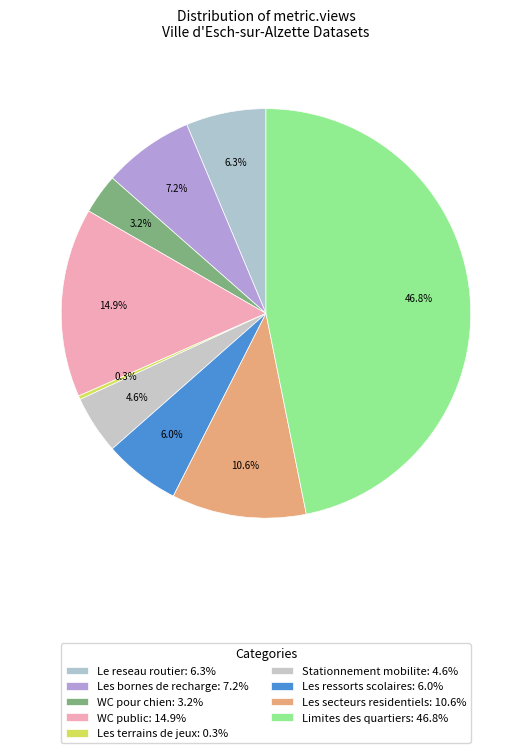

Is there a majority slice in this chart?

No